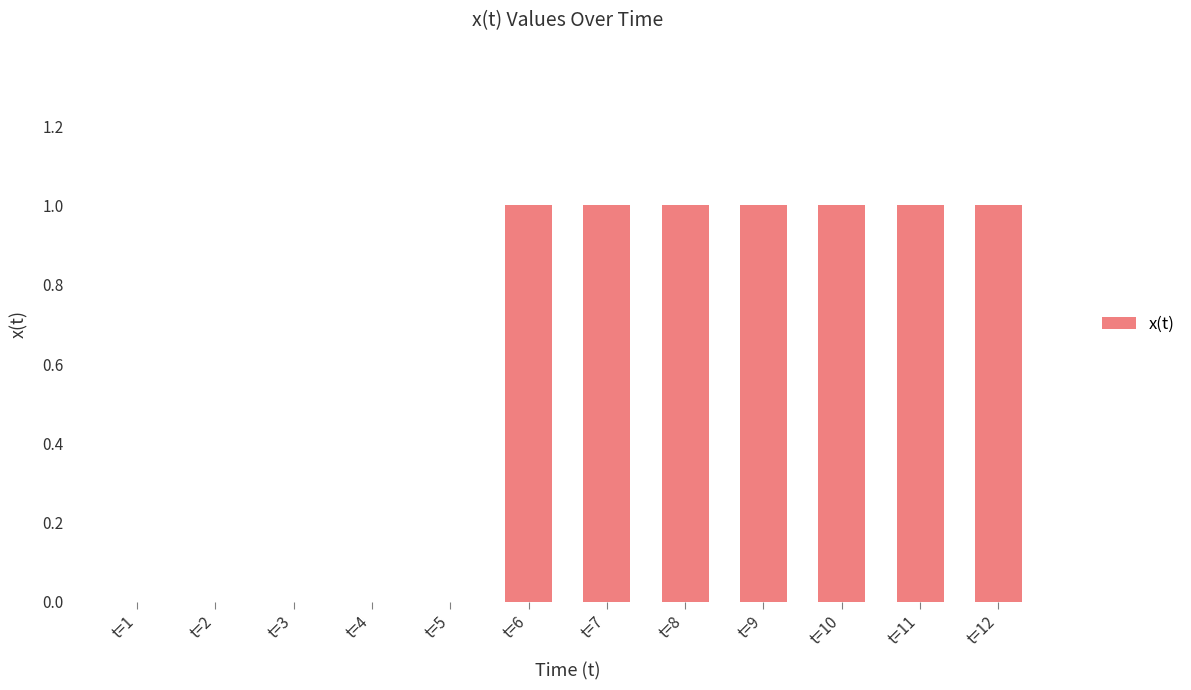

What is the approximate value at t=7?

1